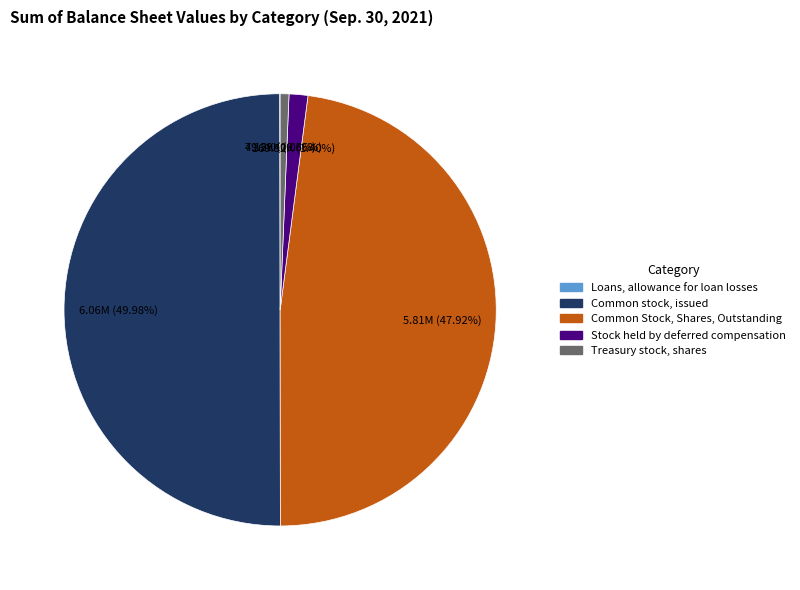

Is the sum of Common Stock, Shares, Outstanding and Treasury stock, shares greater than half?

No